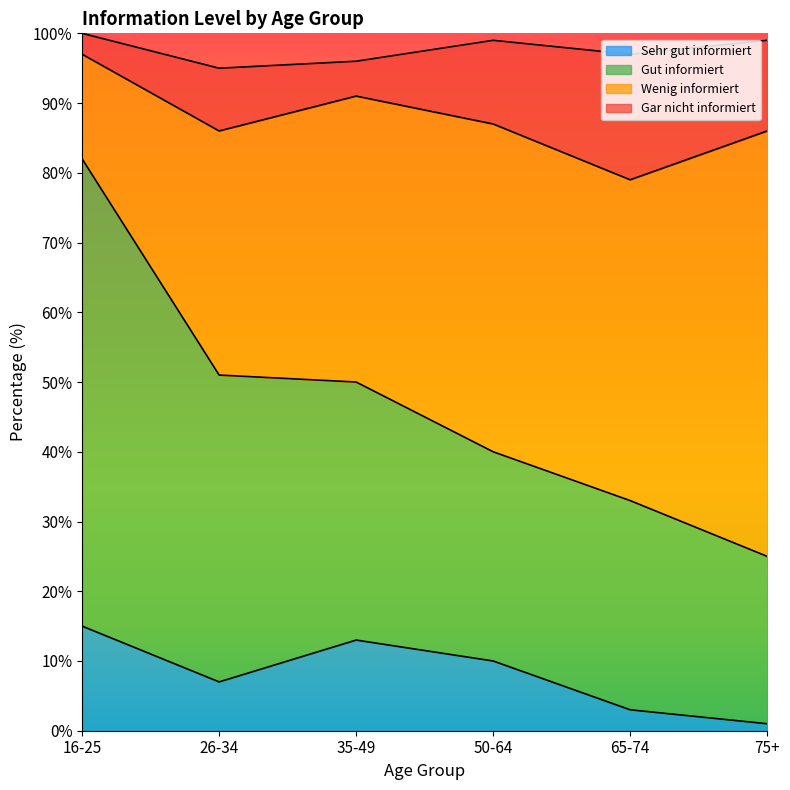

What is the value of the Sehr gut informiert point at the 6th from the left?

1